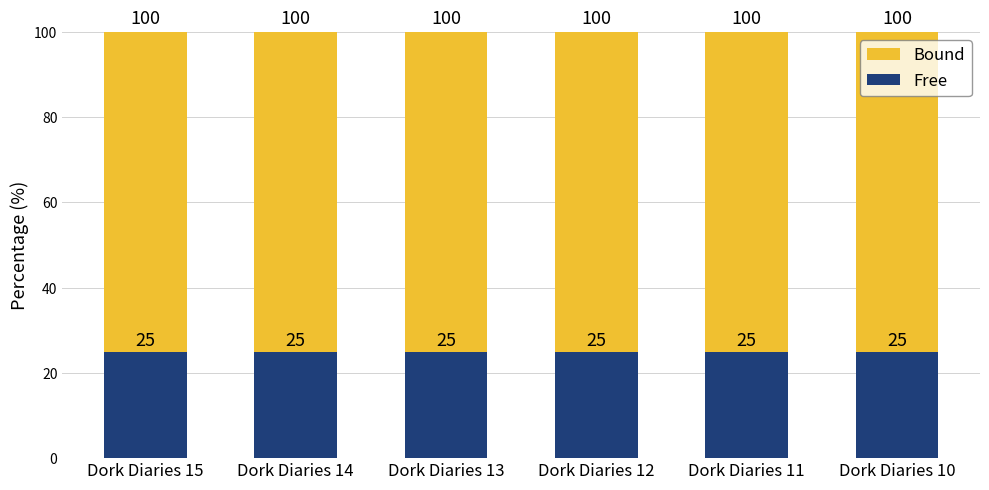

What is the total value across all series at Dork Diaries 14?

100